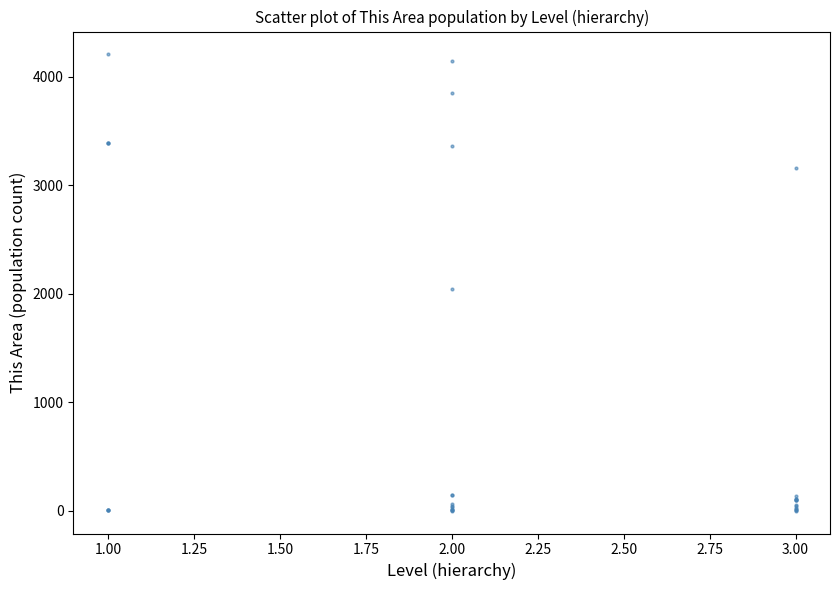

What Y value in the scatter plot is closest to 2103?

2045